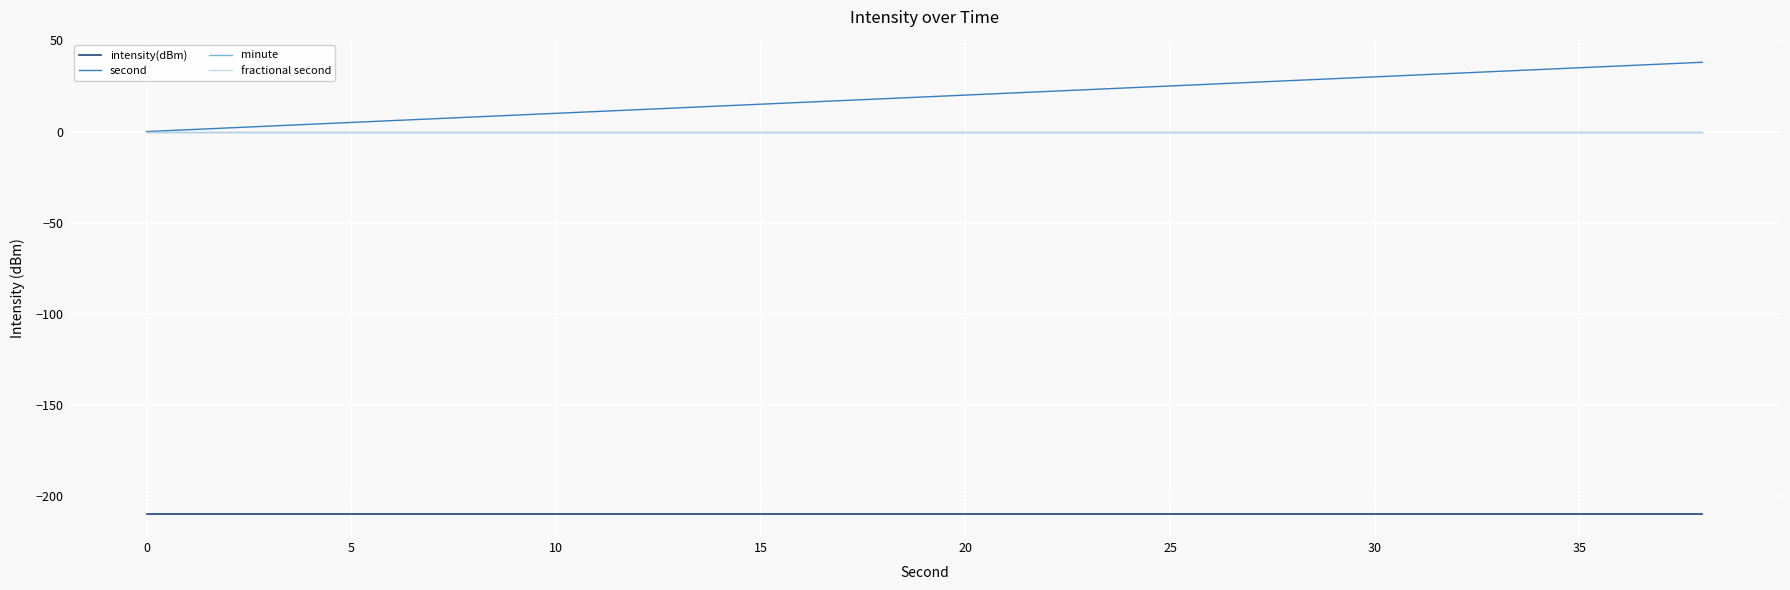

Is this an area chart (filled region under the line)?

No